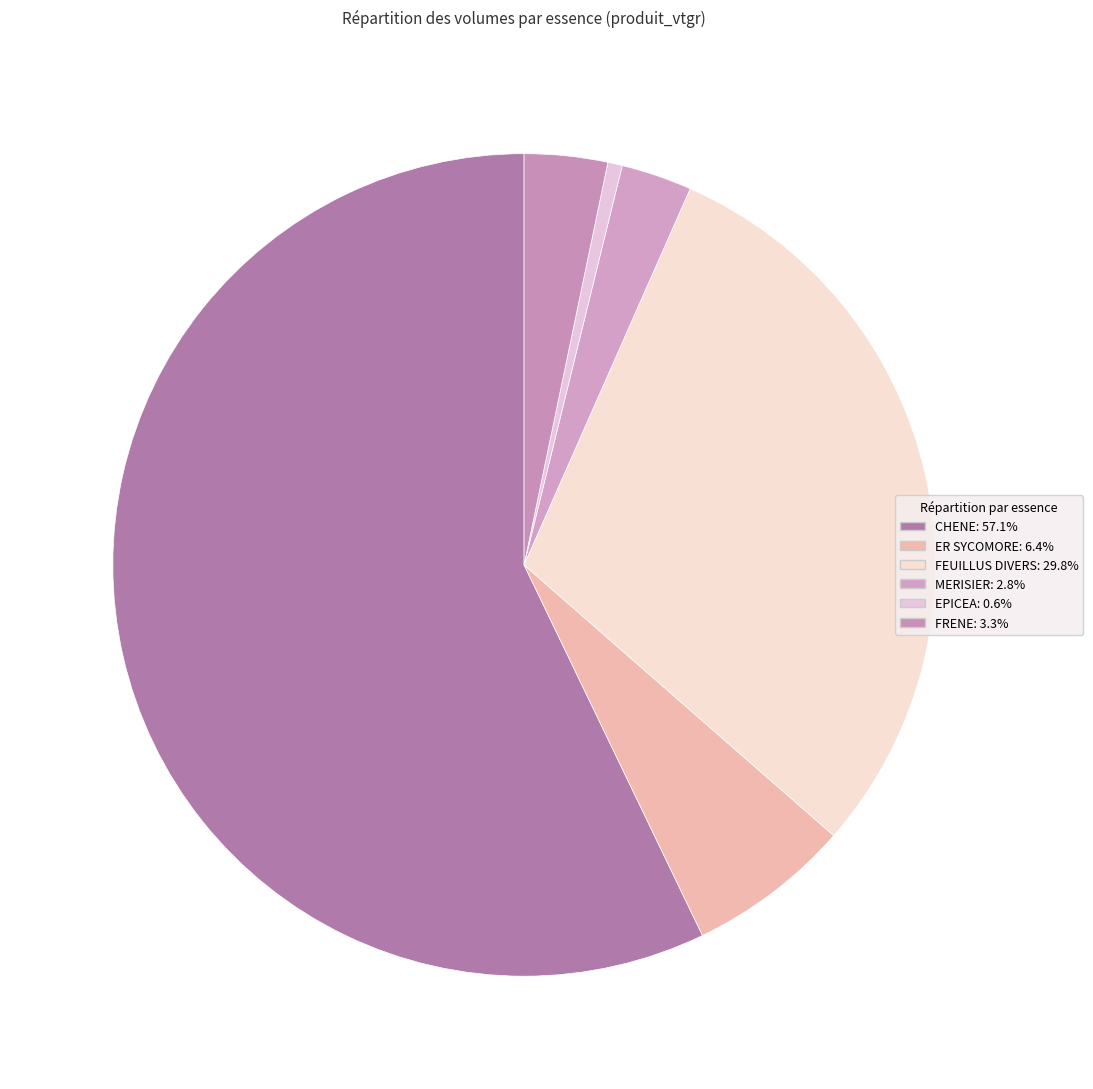

To the nearest percent, what is the average slice percentage?

17%